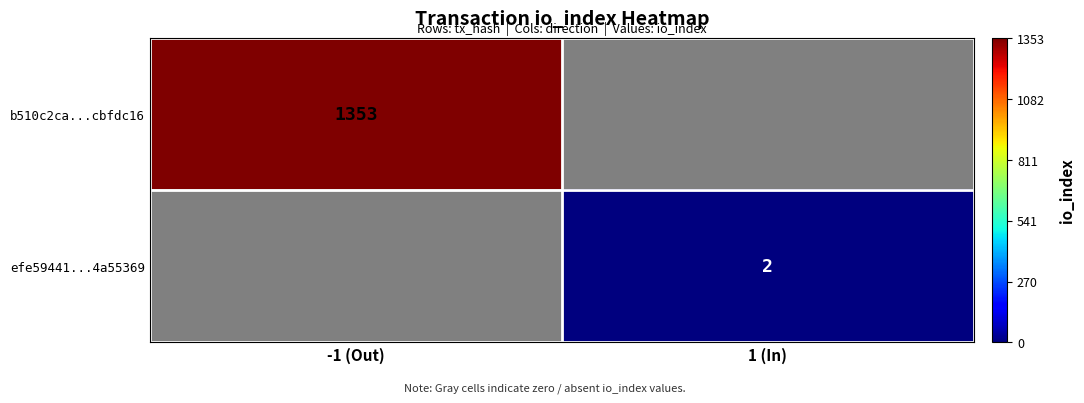

Which category has the lowest value across all series?

1 (In)